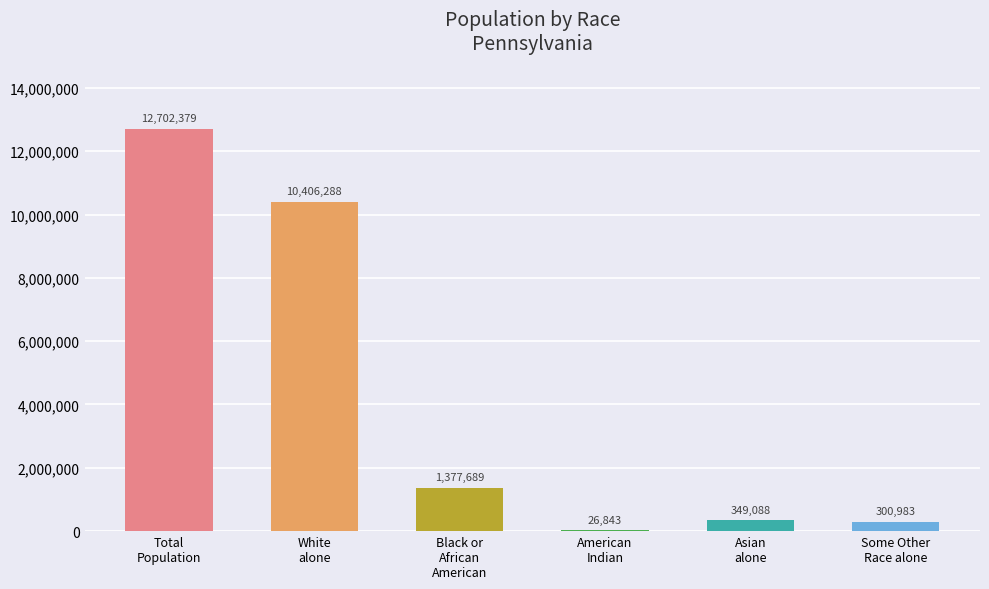

What is the maximum value shown in the chart?

12702379